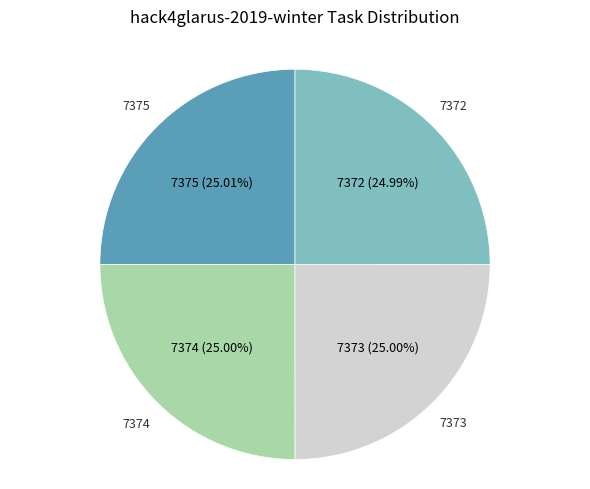

How many slices are in this pie chart?

4